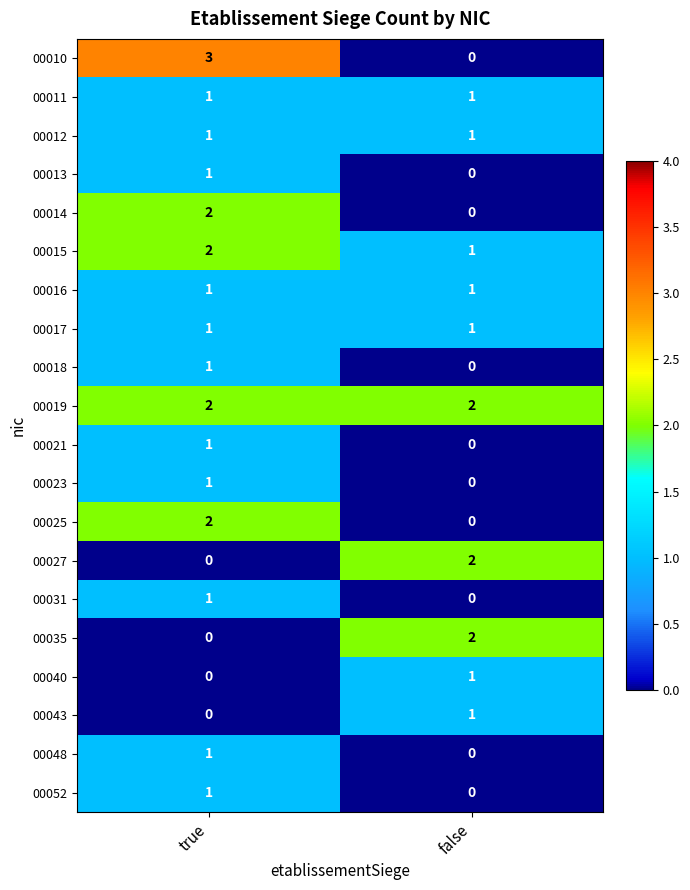

Is the value of 00013 at true greater than the value of 00035 at false?

No